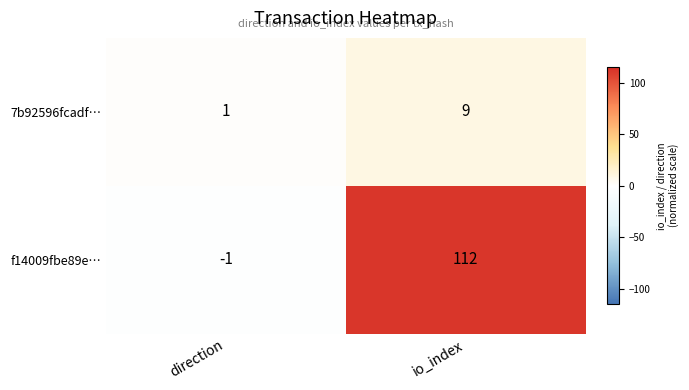

What is the average value of the 7b92596fcadf… series?

5